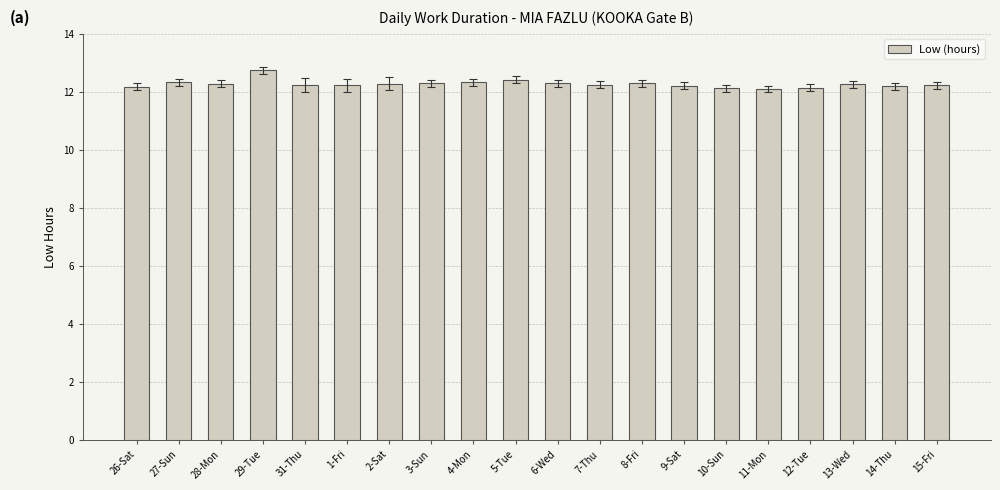

What is the difference between the maximum and minimum values?

0.6